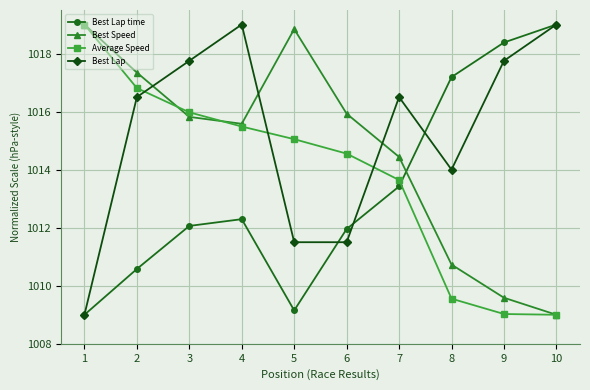

Reading left to right, what are all the values shown in this chart?

Best Lap time: 1=1009.0	2=1010.6	3=1012.1	4=1012.3	5=1009.1	6=1012.0	7=1013.4	8=1017.2	9=1018.4	10=1019.0
Best Speed: 1=1019.0	2=1017.3	3=1015.8	4=1015.6	5=1018.8	6=1015.9	7=1014.4	8=1010.7	9=1009.6	10=1009.0
Average Speed: 1=1019.0	2=1016.8	3=1016.0	4=1015.5	5=1015.0	6=1014.6	7=1013.6	8=1009.6	9=1009.0	10=1009.0
Best Lap: 1=1009.0	2=1016.5	3=1017.8	4=1019.0	5=1011.5	6=1011.5	7=1016.5	8=1014.0	9=1017.8	10=1019.0